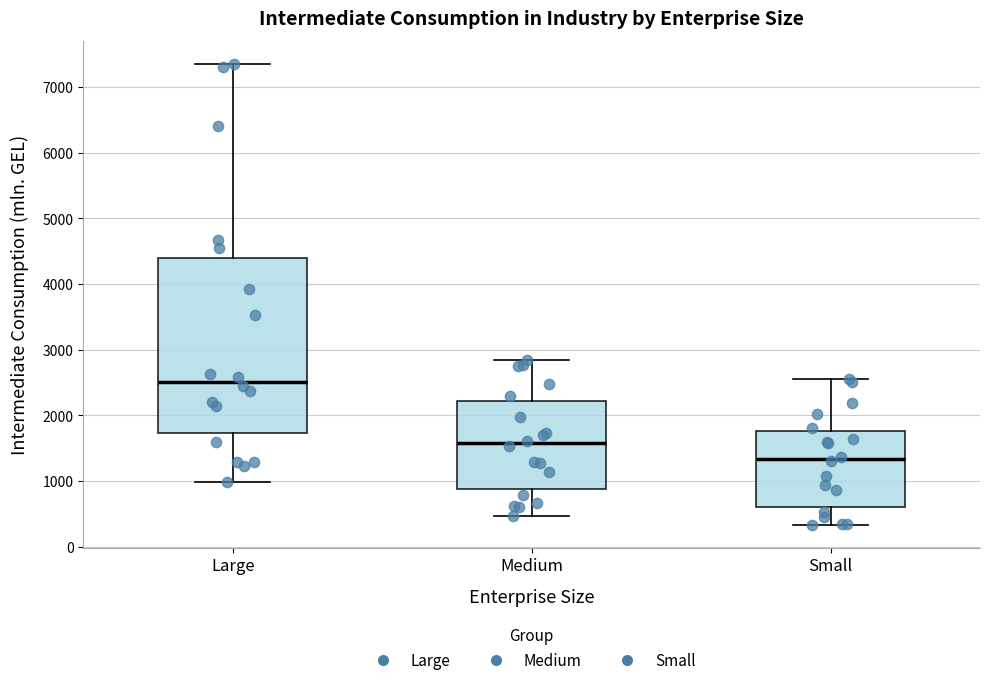

Reading left to right, transcribe this box plot: for each box, give where its median line is, the range the box spans, and where its two whiskers end, as read against the y-axis. The values are not printed on the chart, so give them approximately, as read against the axis.

Large: median 2500, box 1700 to 4400, whiskers 1000 to 7400
Medium: median 1600, box 900 to 2200, whiskers 500 to 2800
Small: median 1300, box 600 to 1800, whiskers 300 to 2600